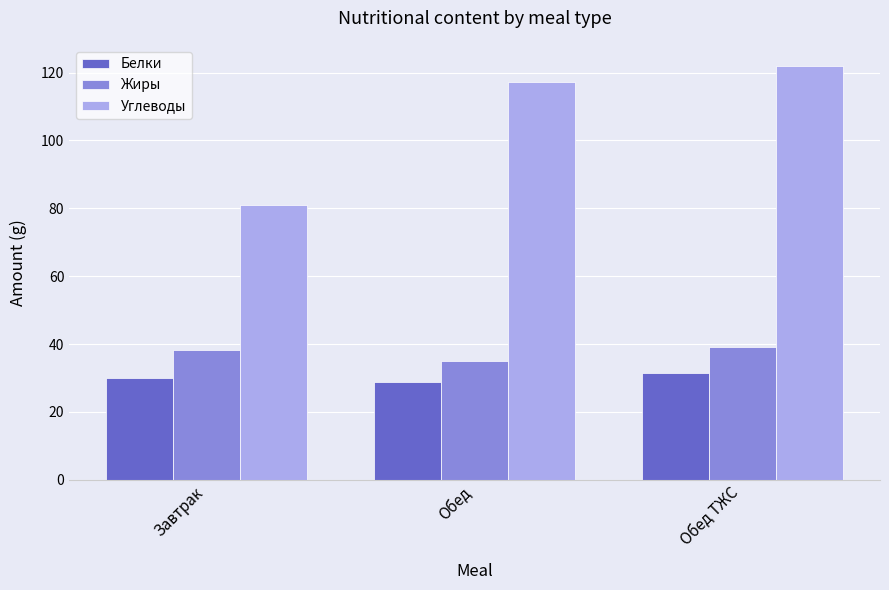

What is the sum of all Белки values?

90.5